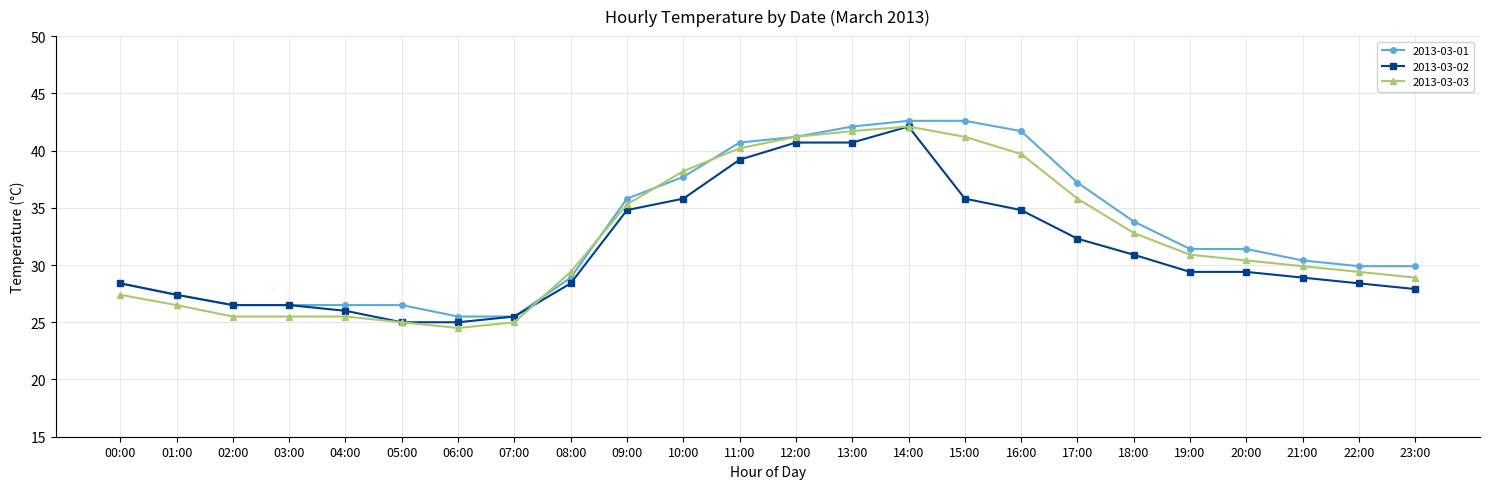

What is the maximum value shown in the chart?

42.6